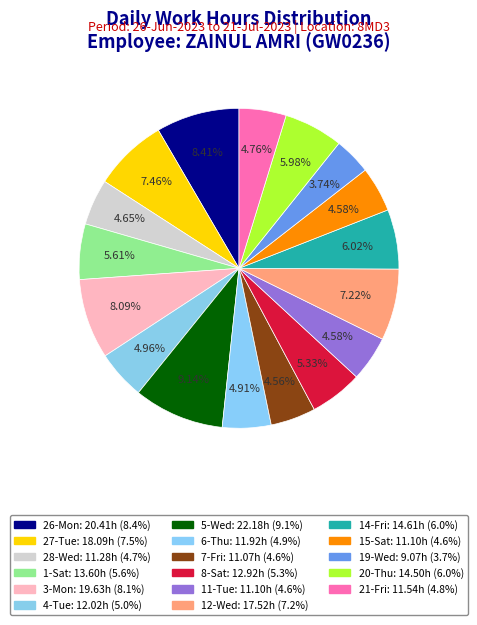

Count the number of slices in the pie.

17